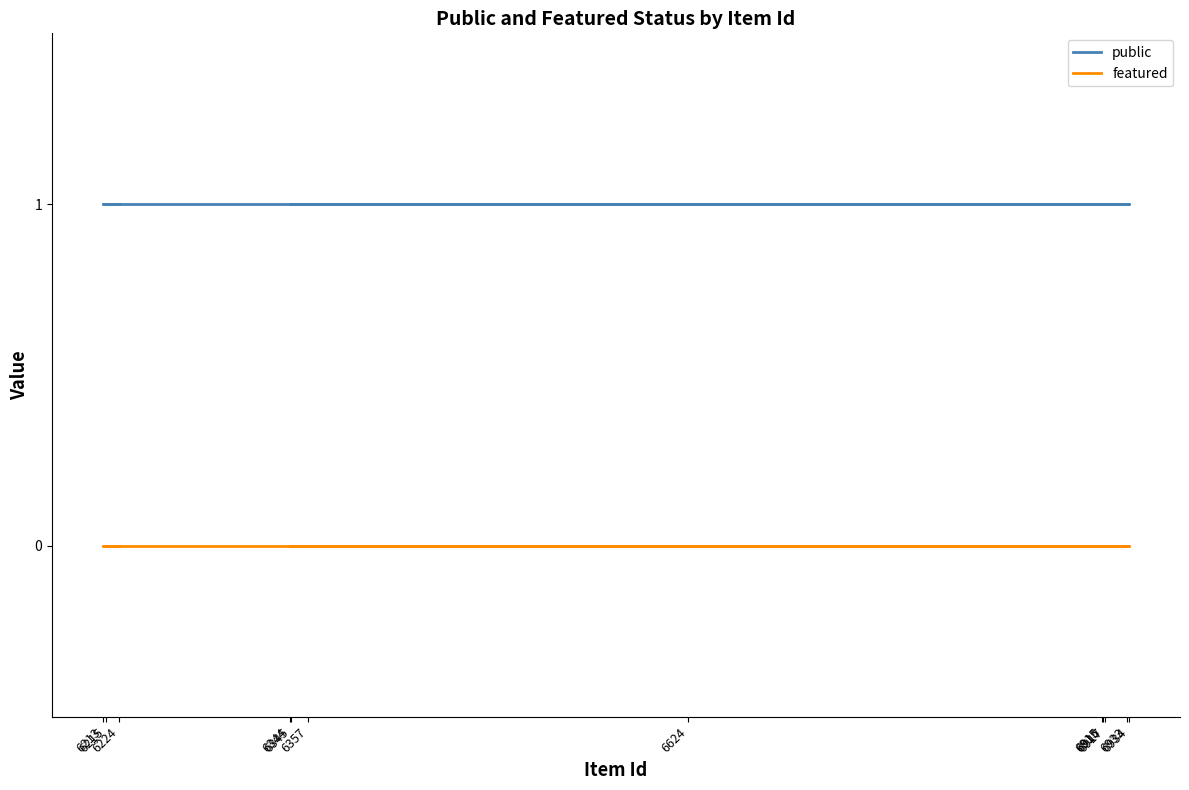

List the series in order of their overall mean, lowest first.

featured, public